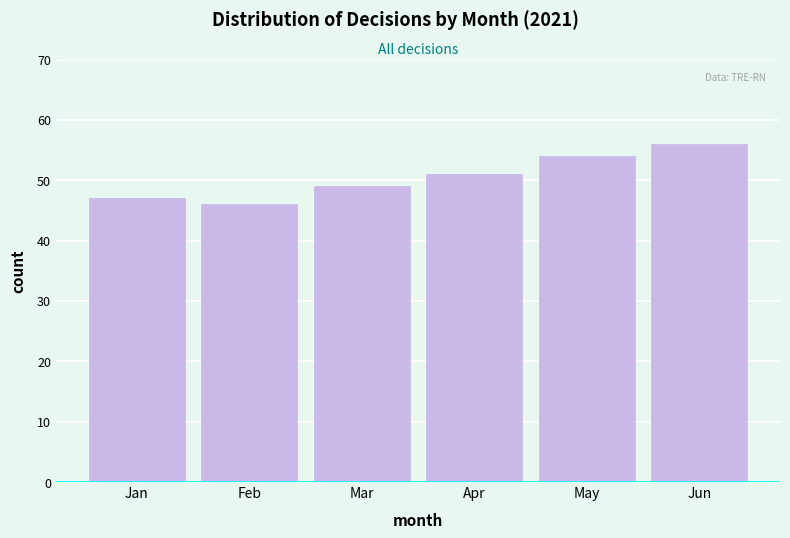

Reading left to right, extract all data points from this chart.

Jan=47	Feb=46	Mar=49	Apr=51	May=54	Jun=56